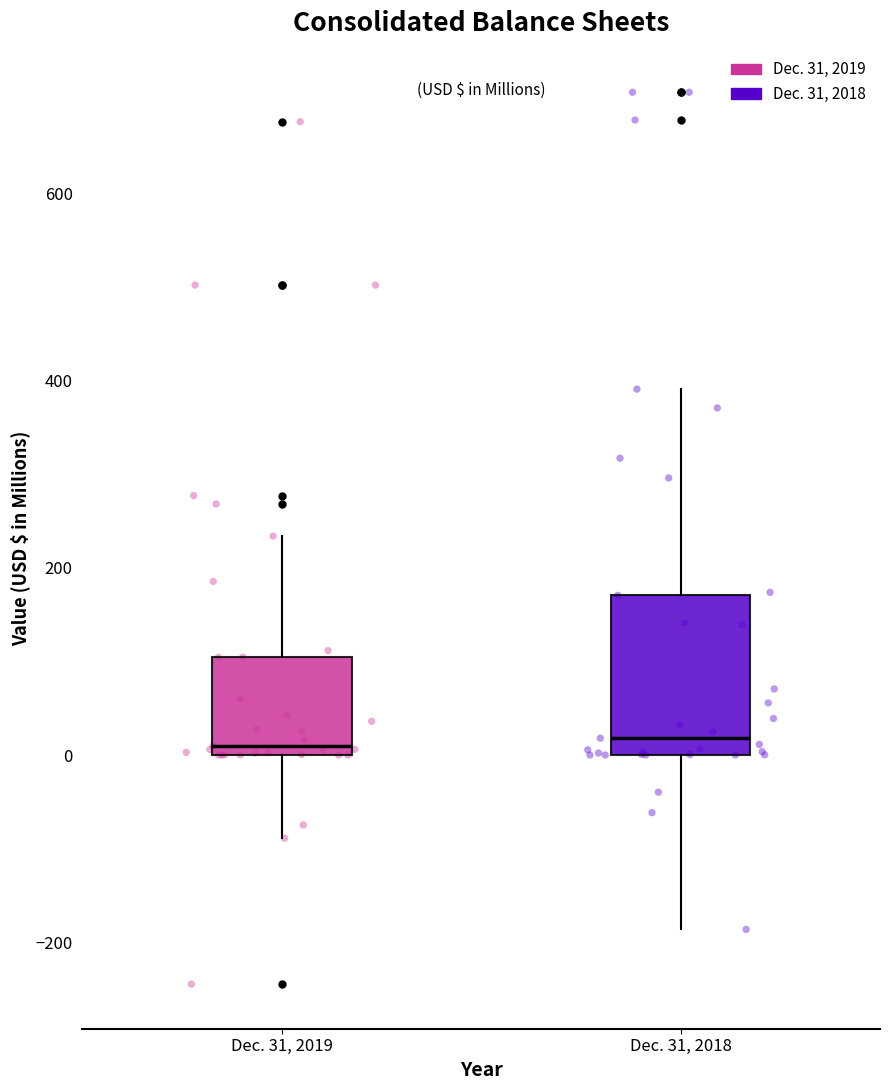

Reading left to right, read every box against the y-axis: the position of its median line, the range the box covers, and the ends of its whiskers. The values are not printed on the chart, so give them approximately, as read against the axis.

Dec. 31, 2019: median 20, box 0 to 100, whiskers -80 to 240
Dec. 31, 2018: median 20, box 0 to 180, whiskers -180 to 400